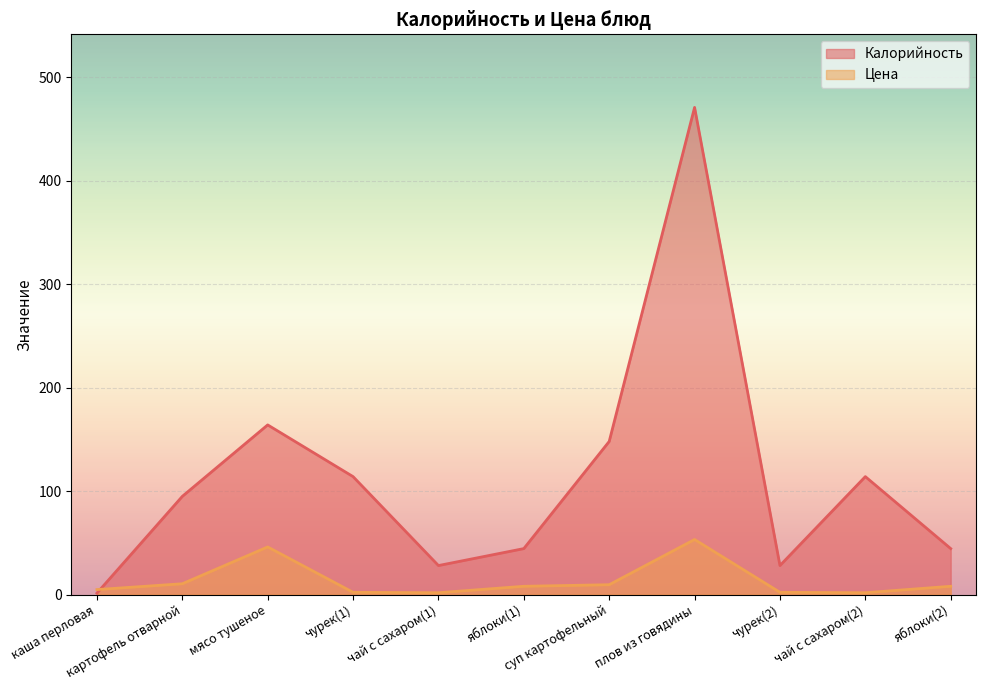

List the labels in order of Цена value, largest first.

плов из говядины, мясо тушеное, картофель отварной, суп картофельный, яблоки(1), яблоки(2), каша перловая, чурек(1), чурек(2), чай с сахаром(1), чай с сахаром(2)